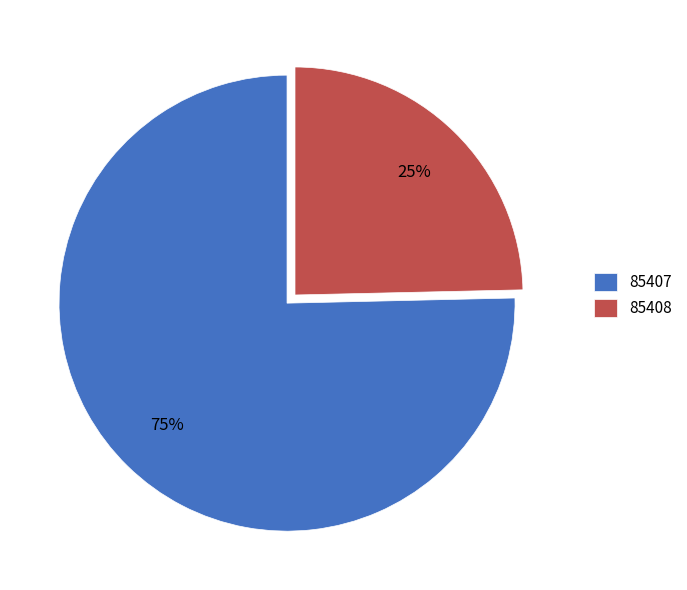

Which category has the biggest portion of the pie?

85407